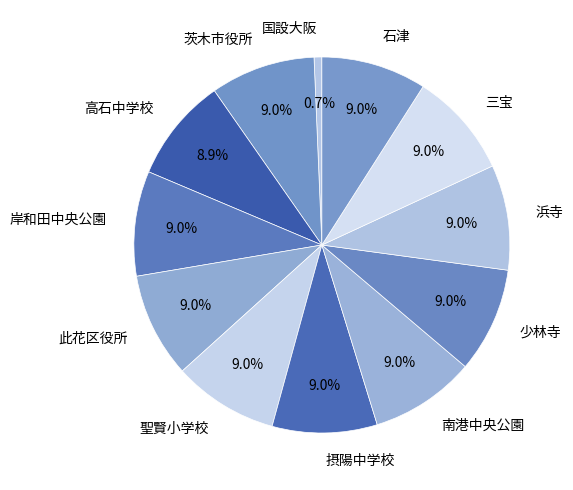

What portion of the pie excludes 岸和田中央公園?

91.0%